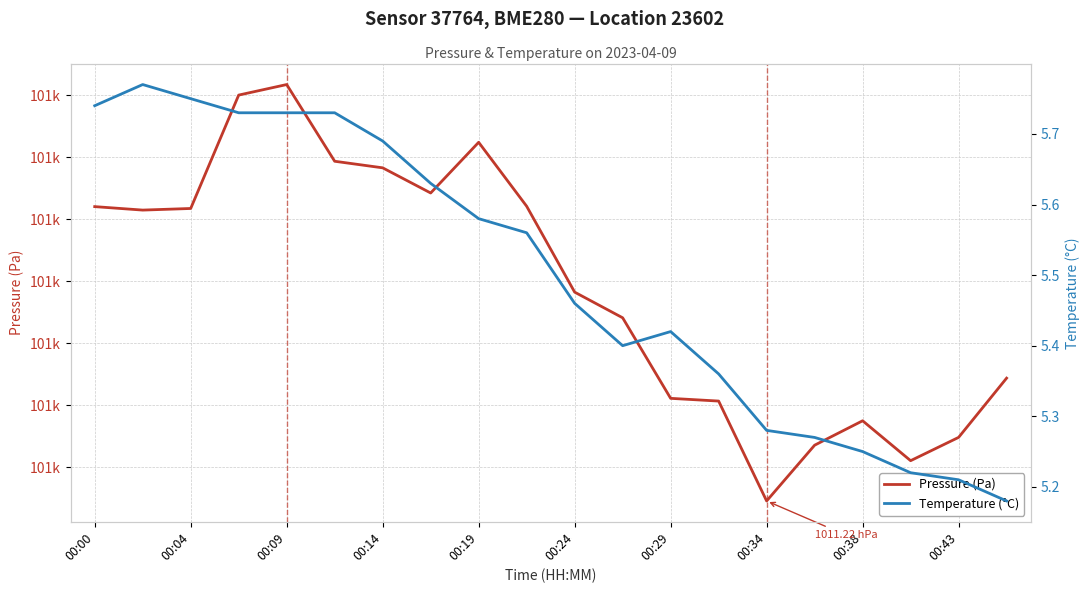

What is the value of the Temperature (°C) point at the 16th from the left?

5.3